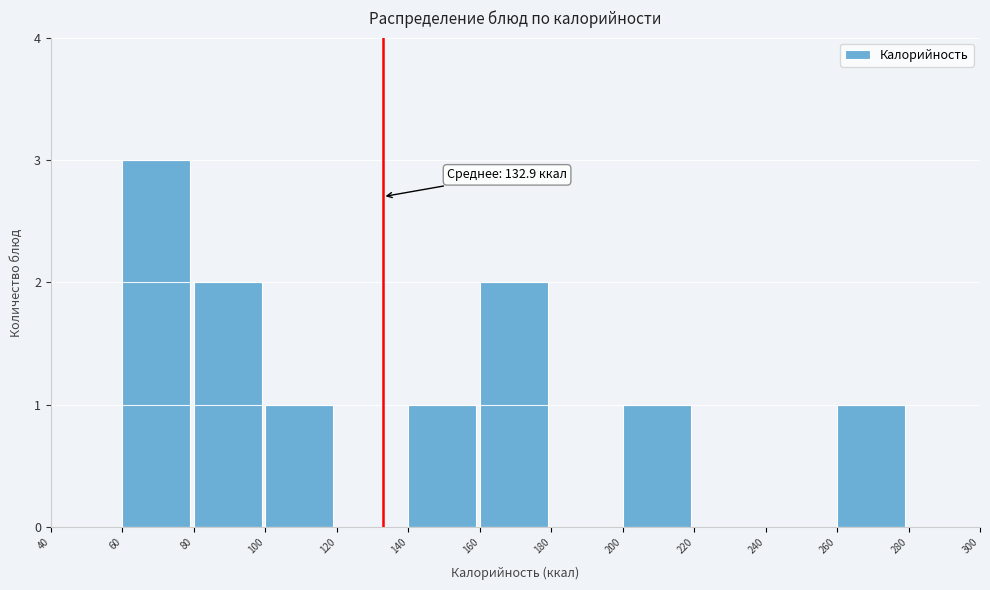

Over which range of the x-axis is the bar tallest?

60 to 80